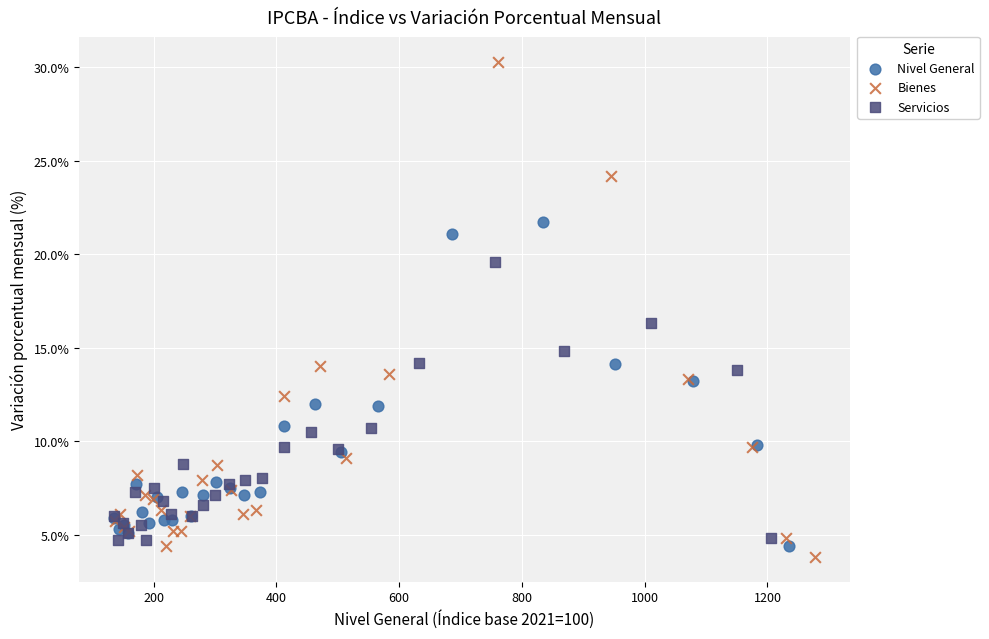

Which series has the largest Y range (max minus min)?

Bienes